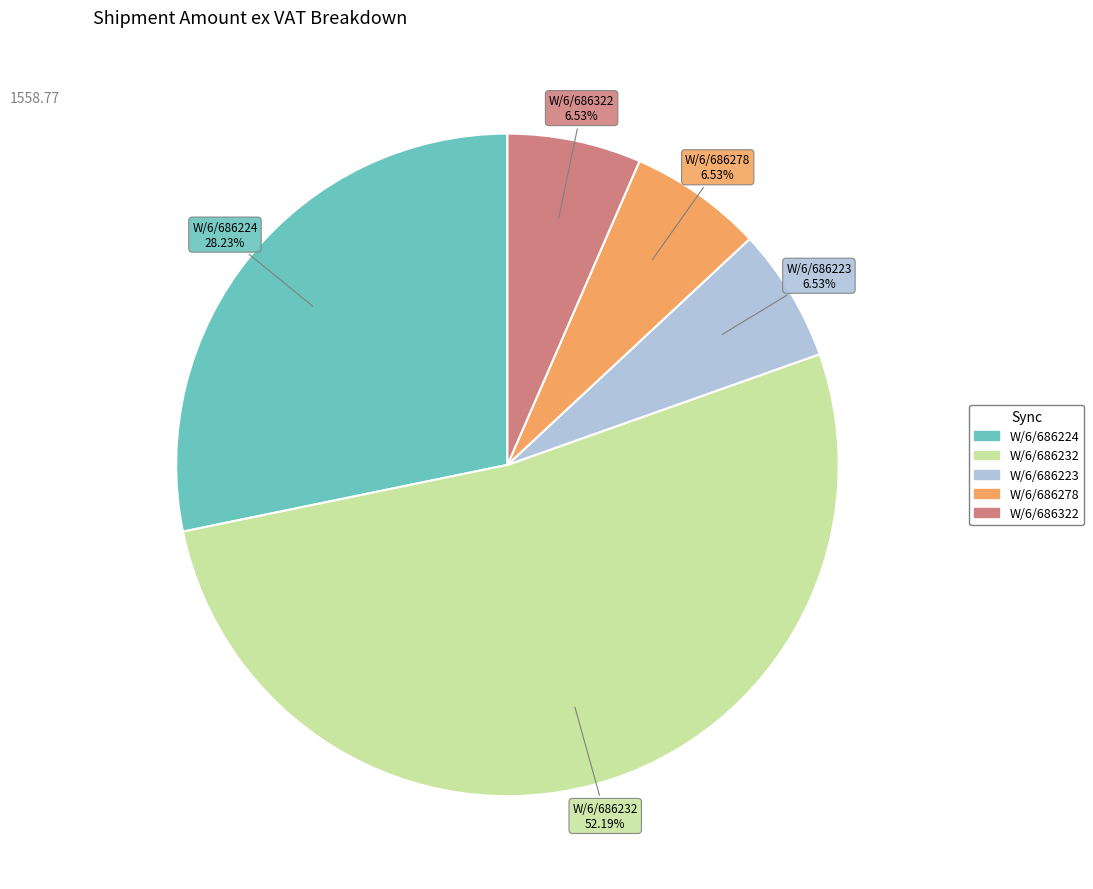

Count the number of slices in the pie.

5